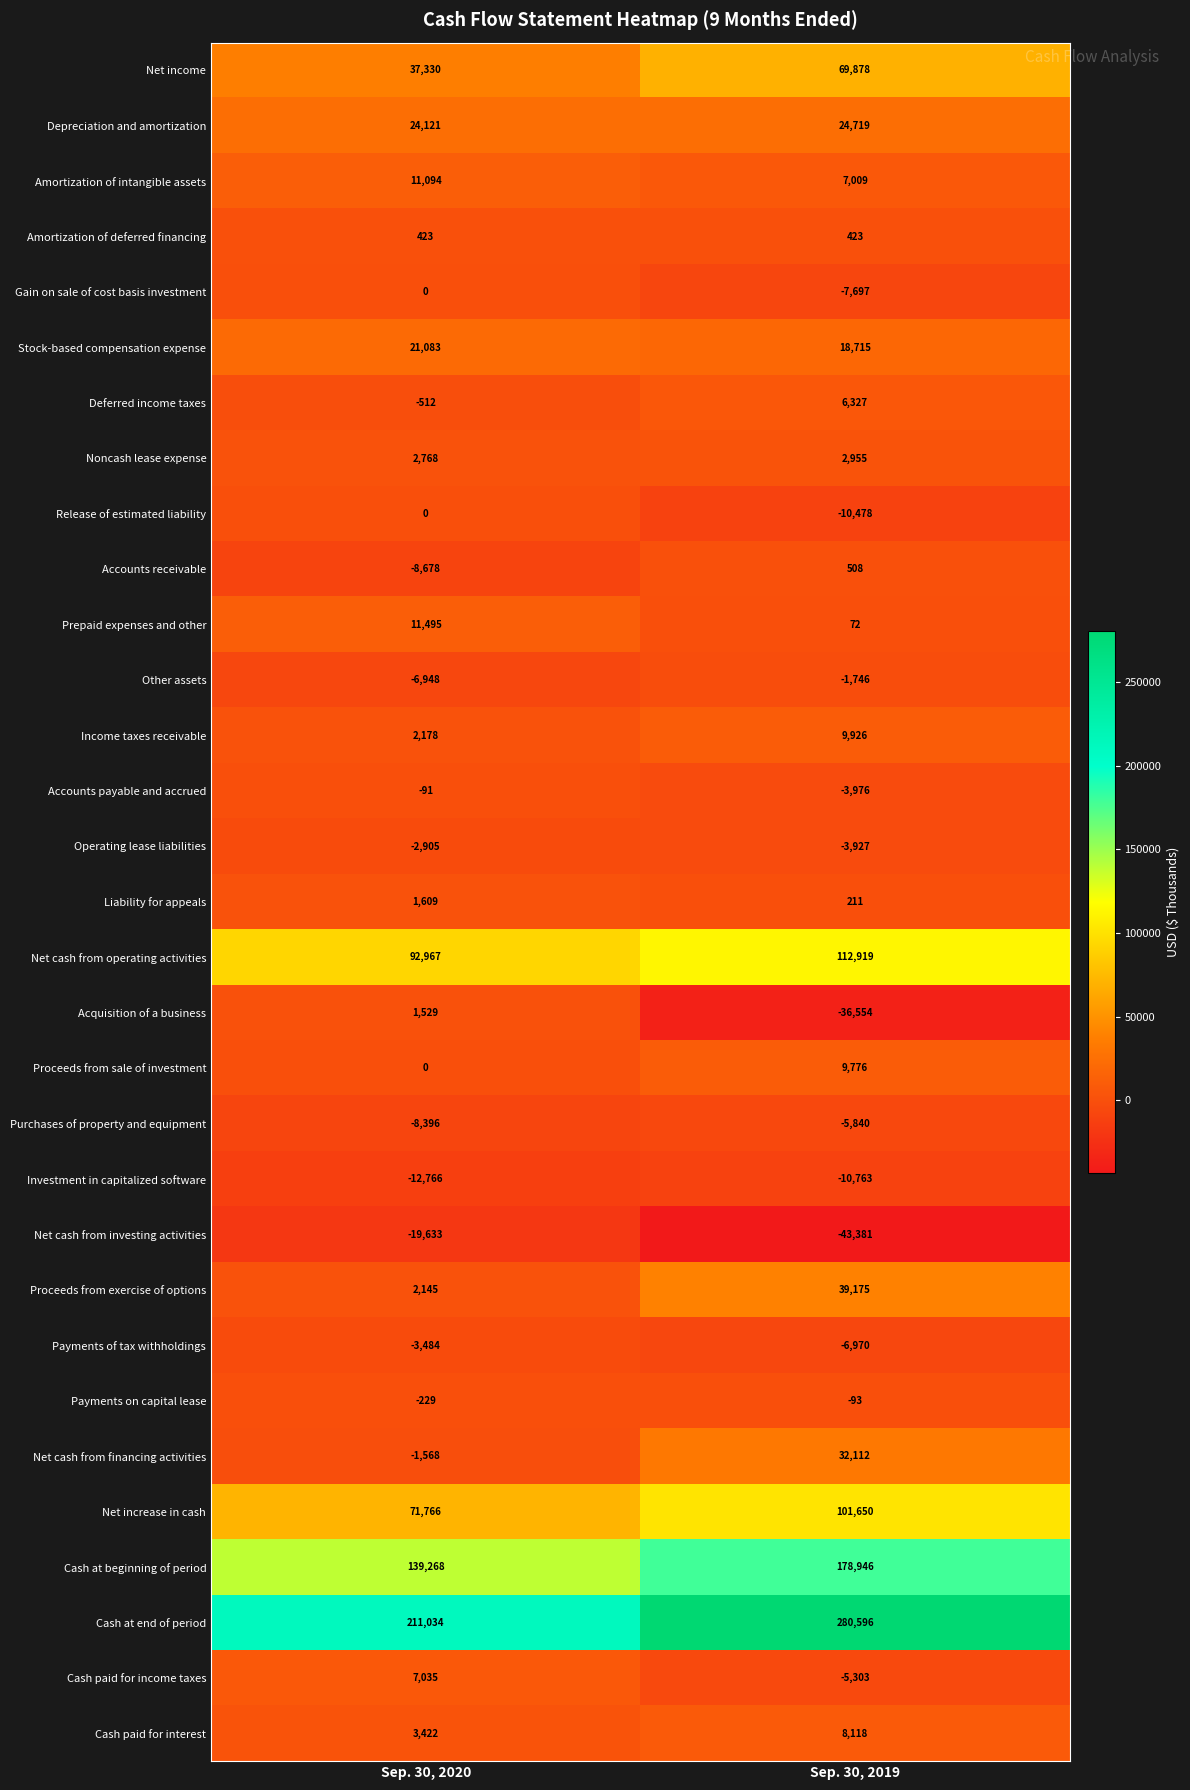

How many negative values does the Cash paid for income taxes series have?

1